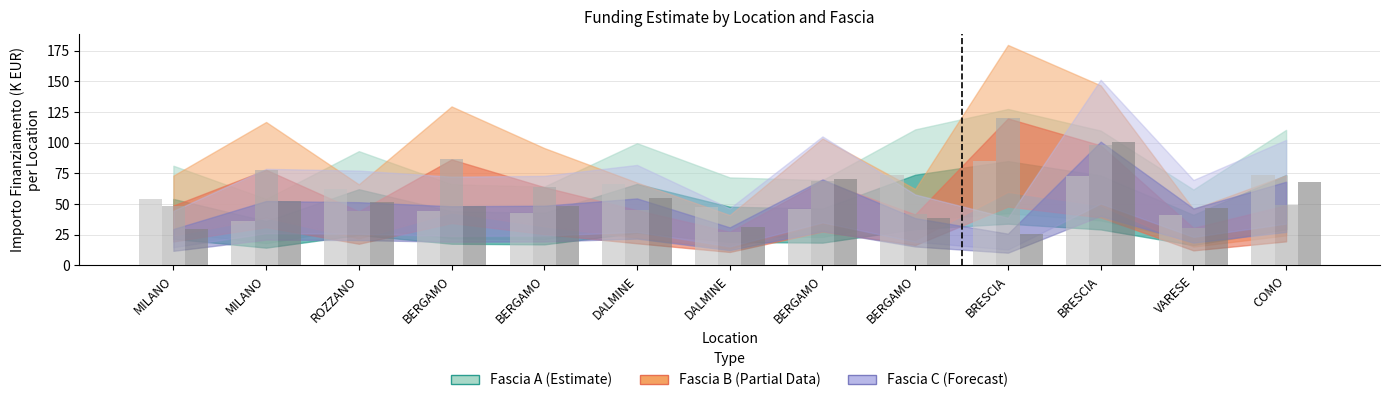

What is the difference between the second highest and minimum values in the Fascia C series?

44.2